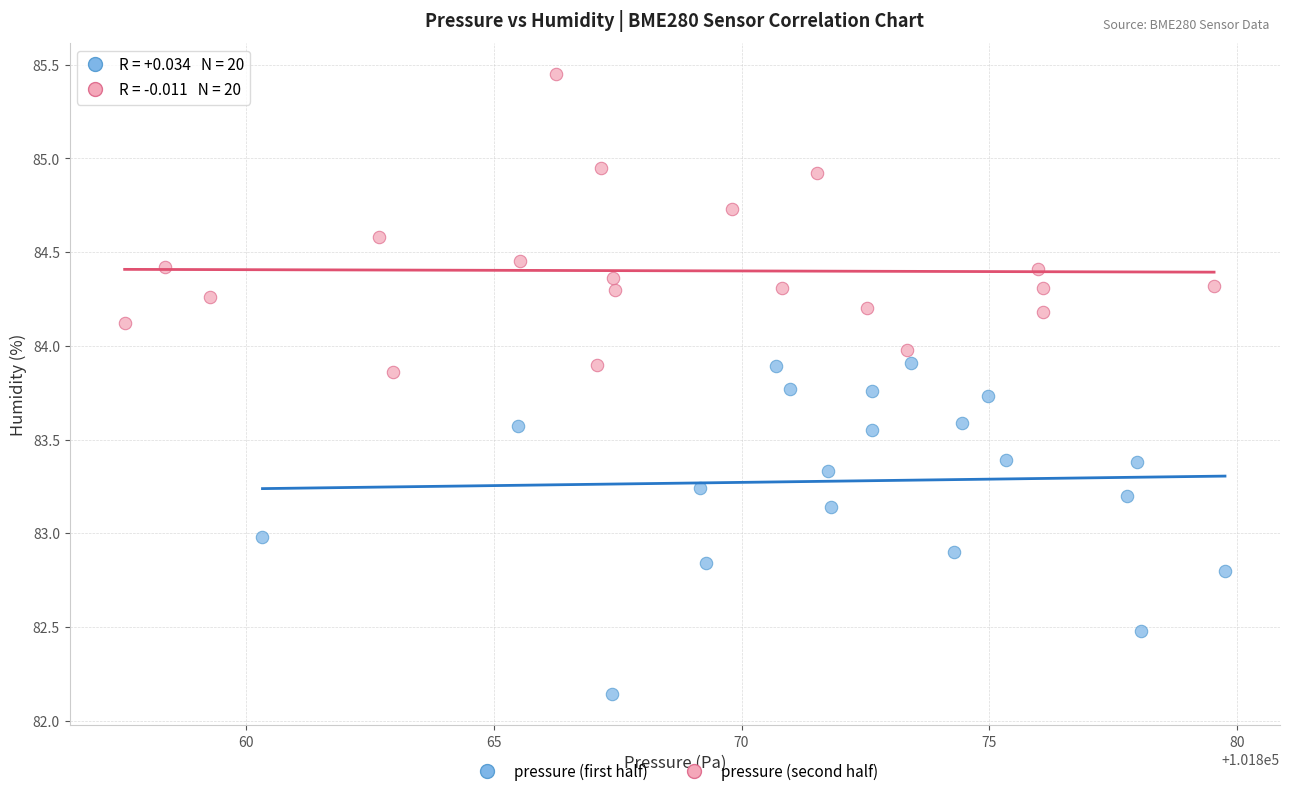

Which series reaches the maximum Y coordinate?

pressure (second half)